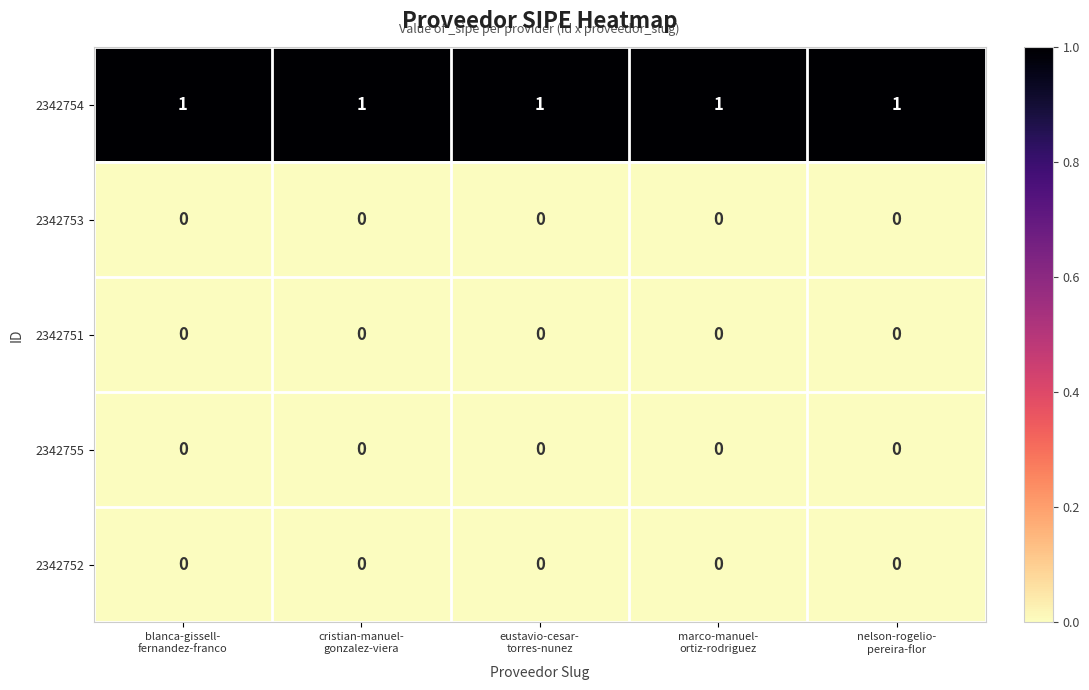

Which series has the largest total across all categories?

2342754